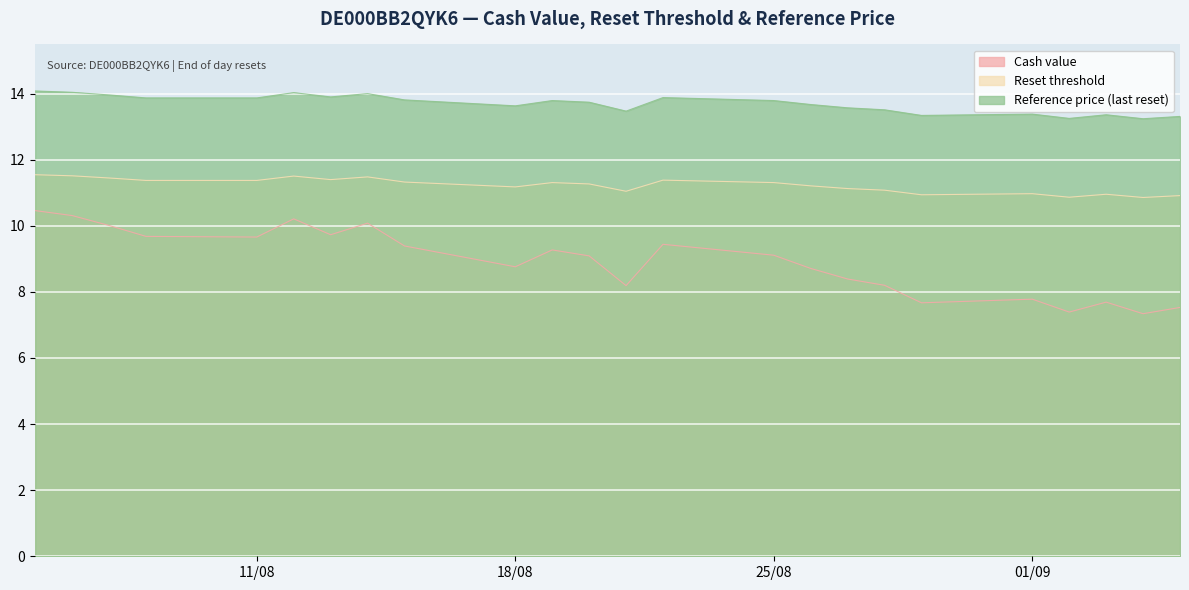

Reading left to right, extract all data points from this chart.

Cash value: 2025-09-05=7.5	2025-09-04=7.3	2025-09-03=7.7	2025-09-02=7.4	2025-09-01=7.8	2025-08-29=7.7	2025-08-28=8.2	2025-08-27=8.4	2025-08-26=8.7	2025-08-25=9.1	2025-08-22=9.4	2025-08-21=8.2	2025-08-20=9.1	2025-08-19=9.3	2025-08-18=8.8	2025-08-15=9.4	2025-08-14=10.1	2025-08-13=9.7	2025-08-12=10.2	2025-08-11=9.7	2025-08-08=9.7	2025-08-07=10.0	2025-08-06=10.3	2025-08-05=10.5
Reset threshold: 2025-09-05=10.9	2025-09-04=10.9	2025-09-03=11.0	2025-09-02=10.9	2025-09-01=11.0	2025-08-29=10.9	2025-08-28=11.1	2025-08-27=11.1	2025-08-26=11.2	2025-08-25=11.3	2025-08-22=11.4	2025-08-21=11.0	2025-08-20=11.3	2025-08-19=11.3	2025-08-18=11.2	2025-08-15=11.3	2025-08-14=11.5	2025-08-13=11.4	2025-08-12=11.5	2025-08-11=11.4	2025-08-08=11.4	2025-08-07=11.4	2025-08-06=11.5	2025-08-05=11.5
Reference price (last reset): 2025-09-05=13.3	2025-09-04=13.2	2025-09-03=13.4	2025-09-02=13.2	2025-09-01=13.4	2025-08-29=13.3	2025-08-28=13.5	2025-08-27=13.6	2025-08-26=13.7	2025-08-25=13.8	2025-08-22=13.9	2025-08-21=13.5	2025-08-20=13.7	2025-08-19=13.8	2025-08-18=13.6	2025-08-15=13.8	2025-08-14=14.0	2025-08-13=13.9	2025-08-12=14.0	2025-08-11=13.9	2025-08-08=13.9	2025-08-07=14.0	2025-08-06=14.0	2025-08-05=14.1